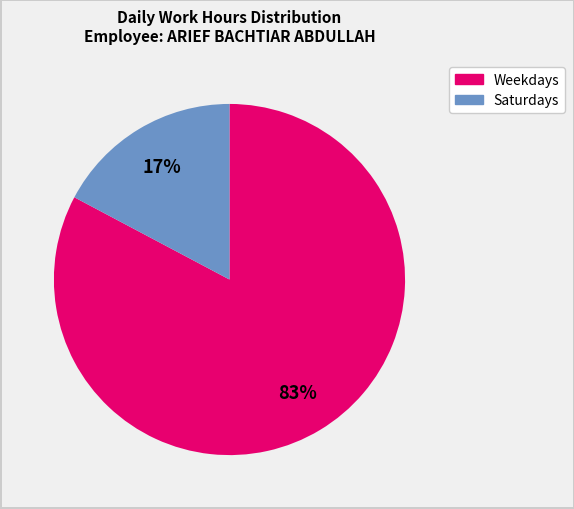

How many segments does this pie chart have?

2